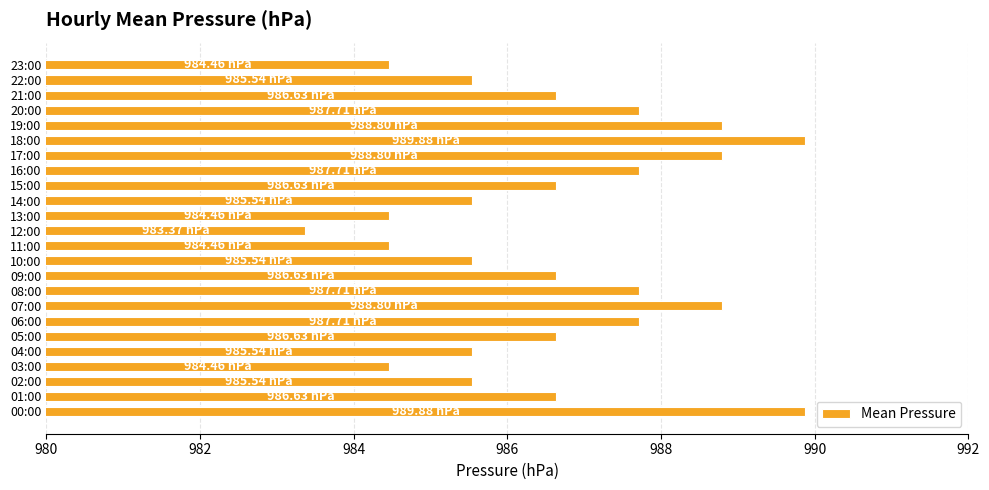

What is the difference between the values at 21:00 and 02:00?

1.1